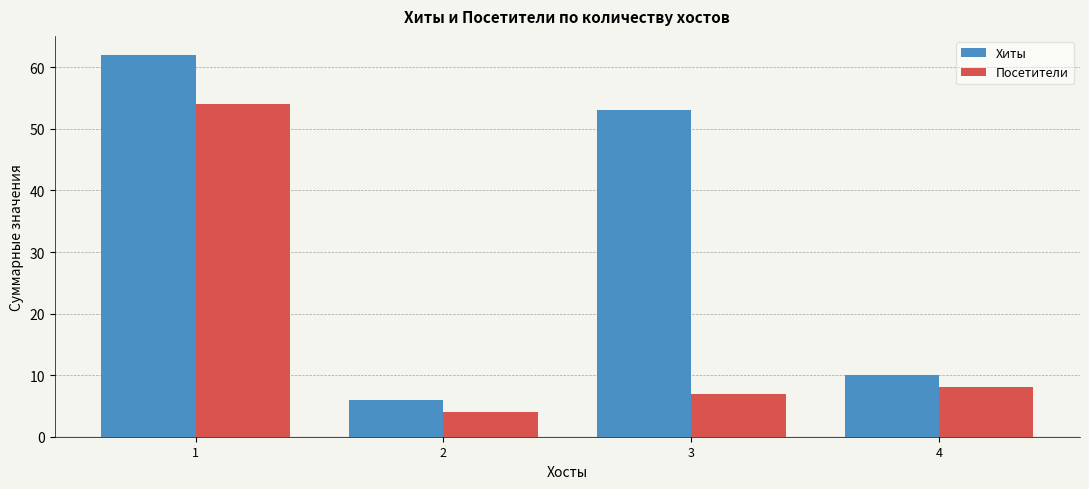

What is the difference between the maximum and second lowest values in the Хиты series?

52